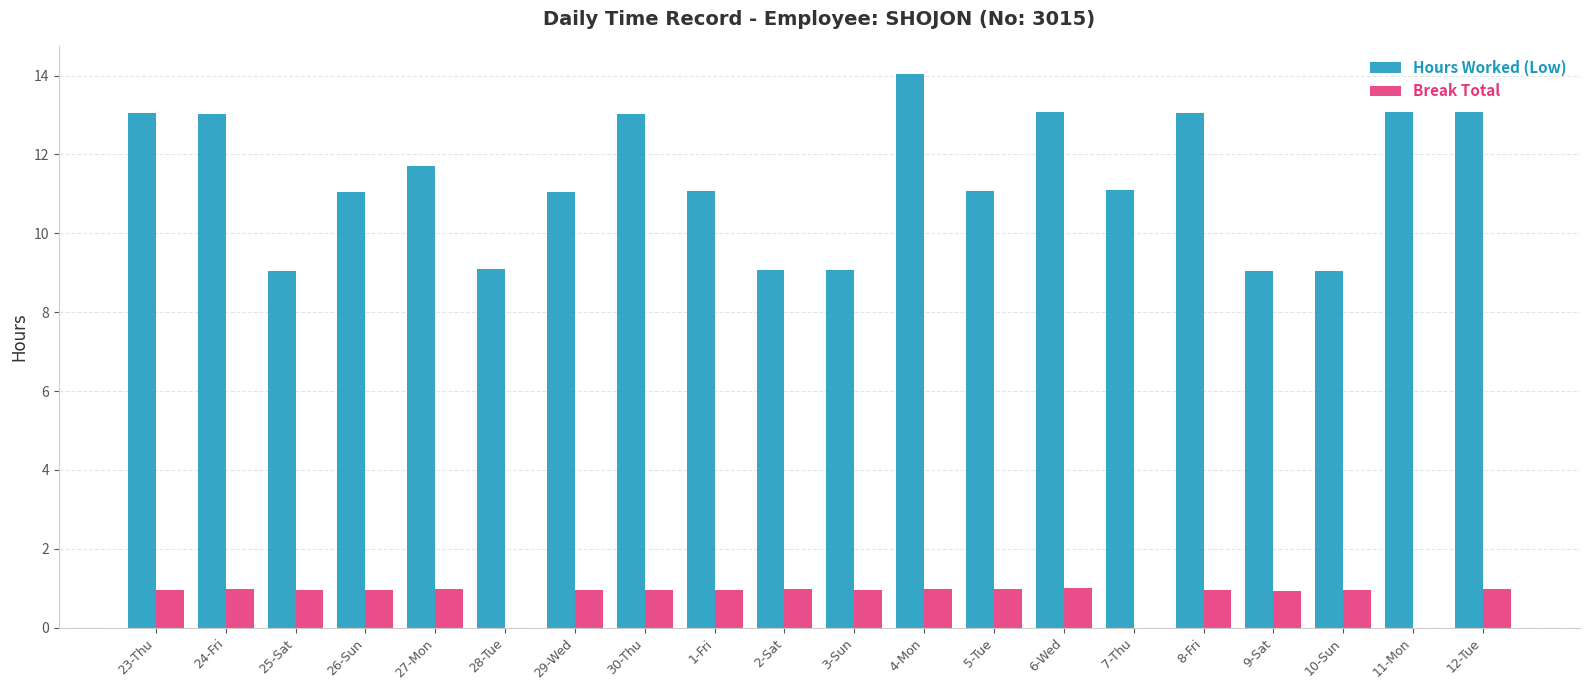

Which series has the largest total across all categories?

Hours Worked (Low)